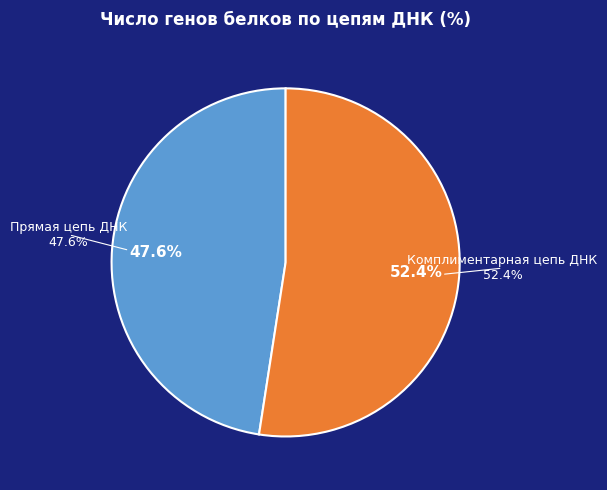

To the nearest percent, what percentage of the pie is Комплиментарная цепь ДНК?

52%